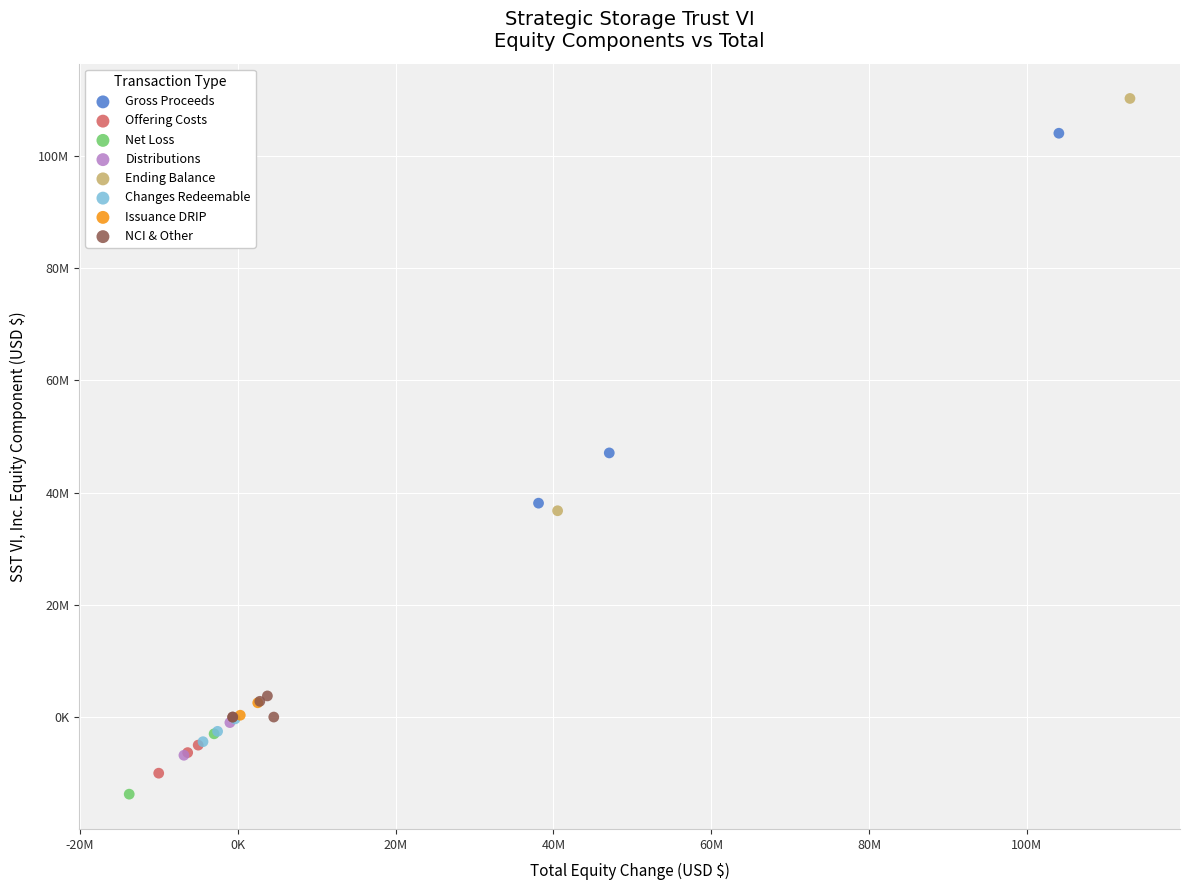

Which series has the largest Y range (max minus min)?

Ending Balance